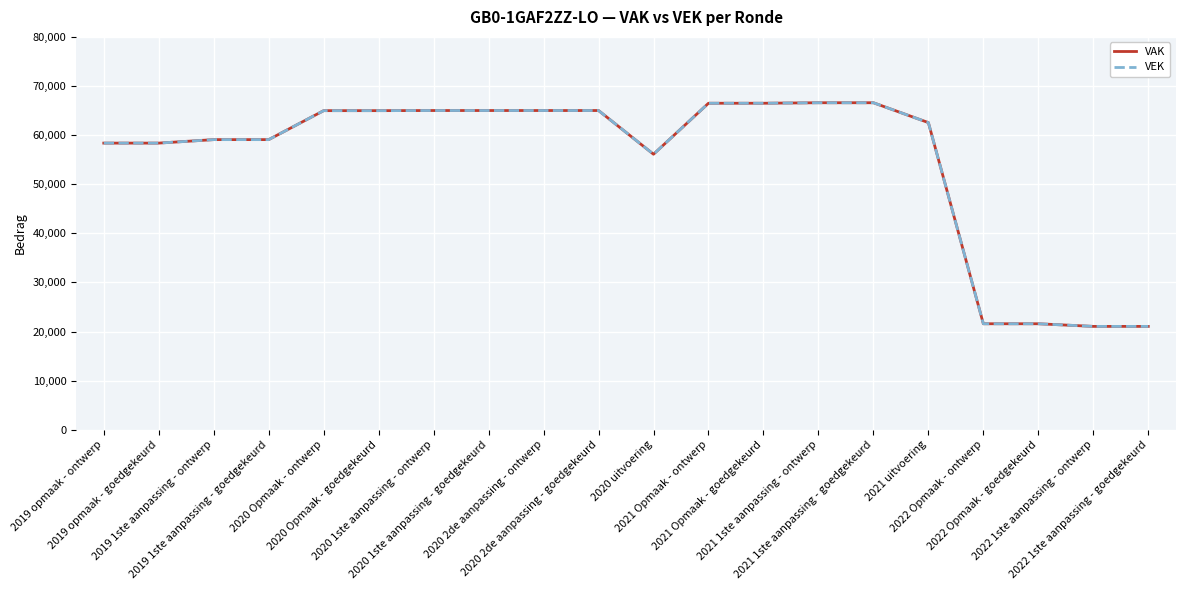

True or false: VEK and VAK intersect in this chart.

False